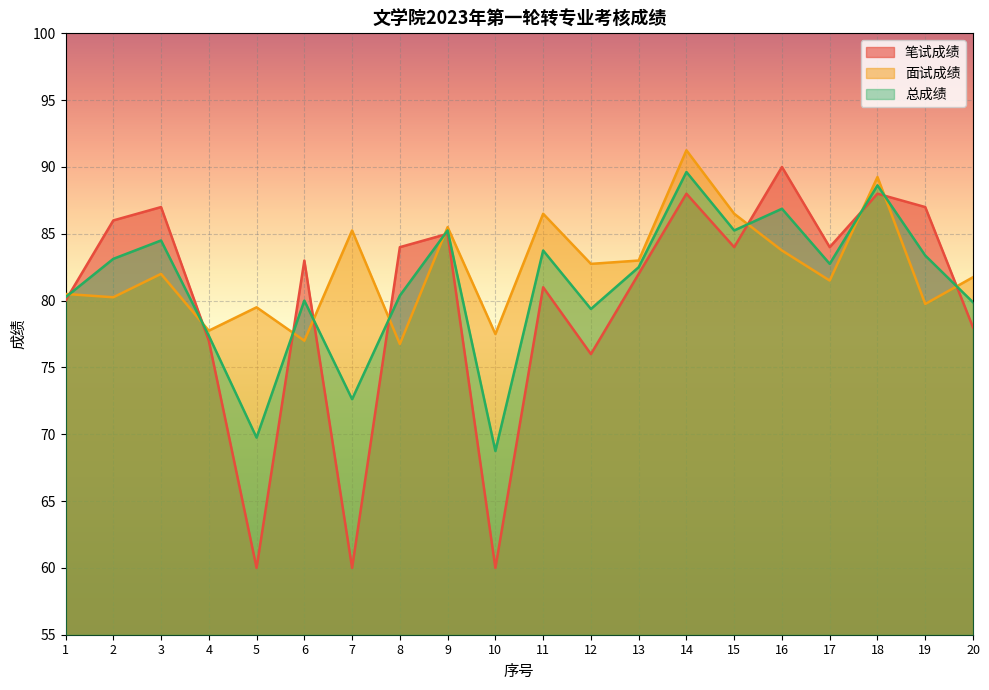

At 5, list the series in order from largest to smallest.

面试成绩, 总成绩, 笔试成绩